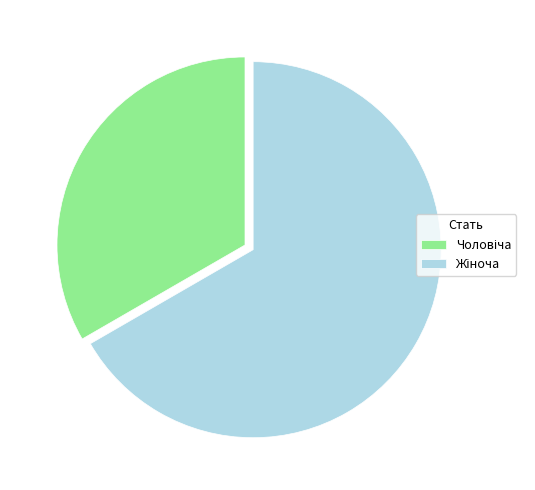

What is the smallest slice in the pie chart?

Чоловіча